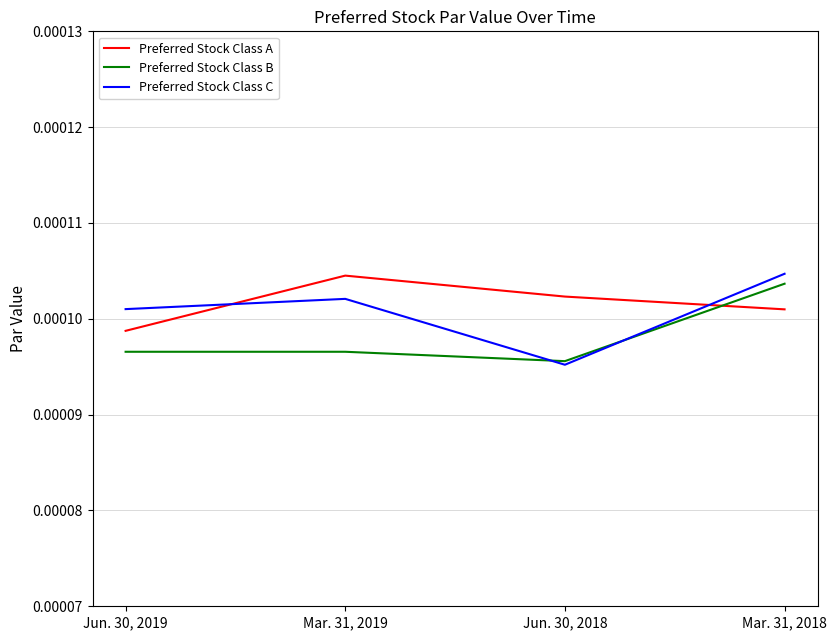

Does the chart display data point markers on the line(s)?

No